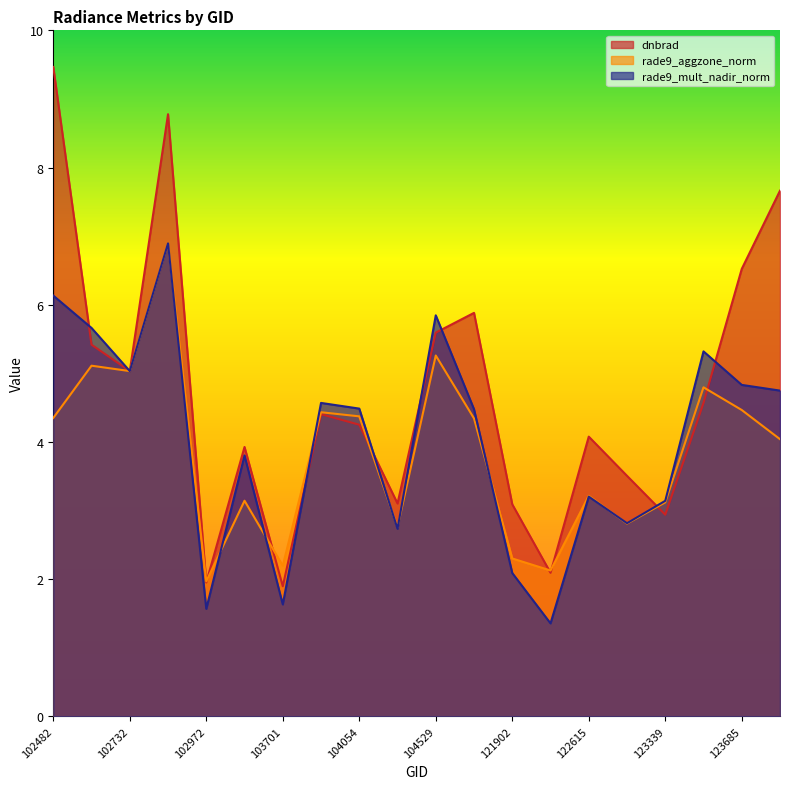

At which label does rade9_aggzone_norm reach its peak?

102853